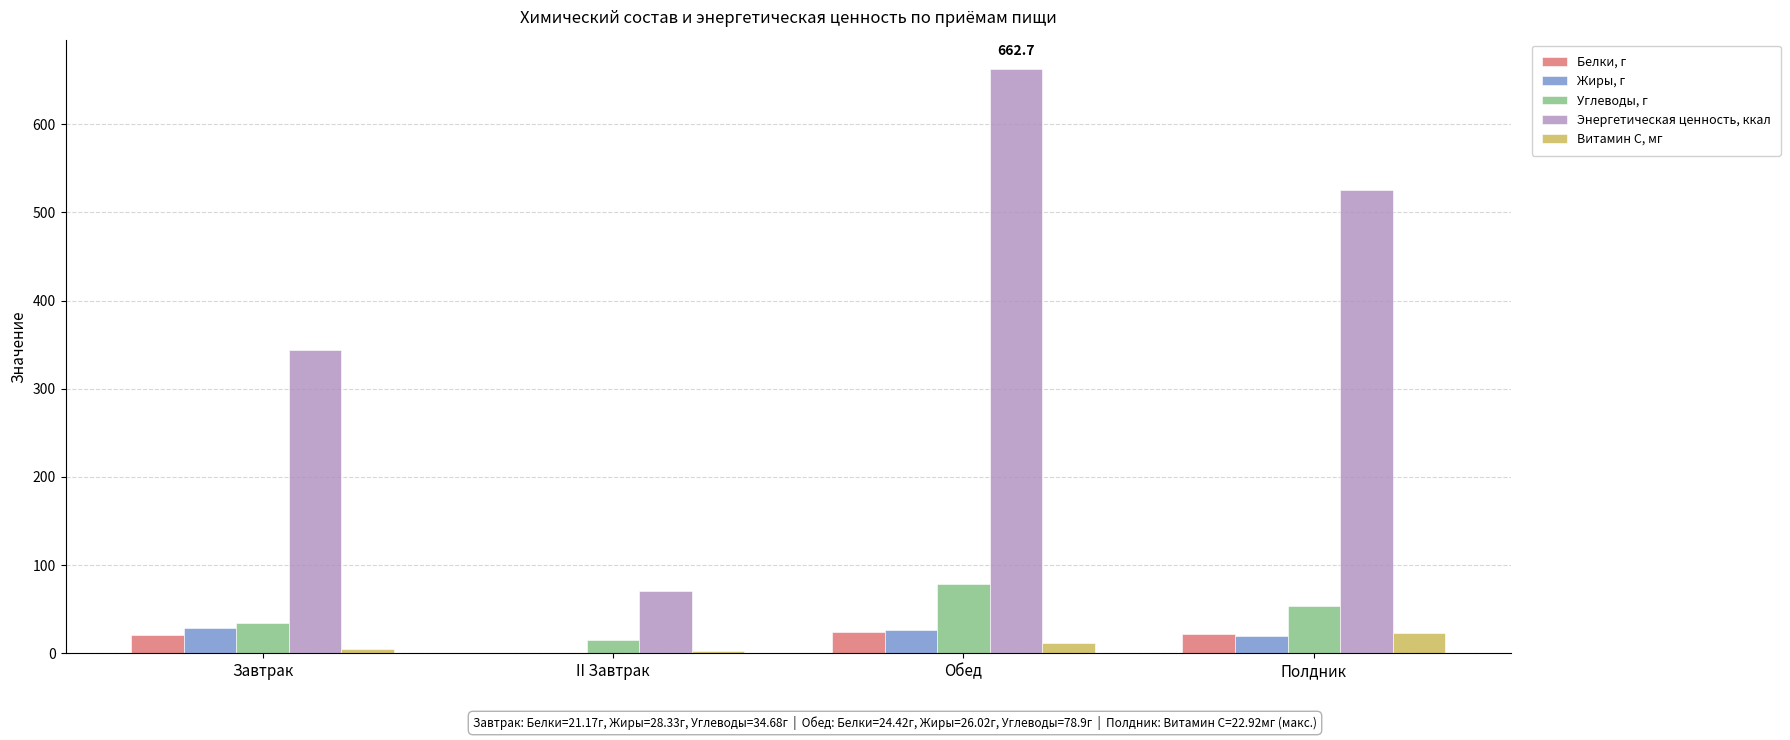

At which category is the sum across all series the highest?

Обед